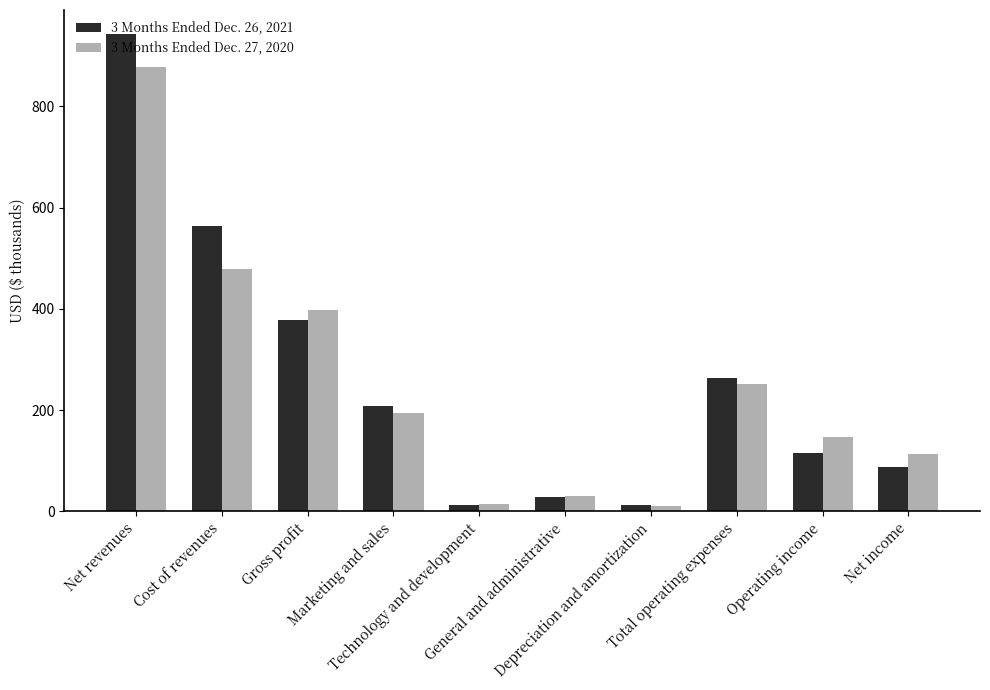

List the series in order of their peak value, lowest first.

3 Months Ended Dec. 27, 2020, 3 Months Ended Dec. 26, 2021